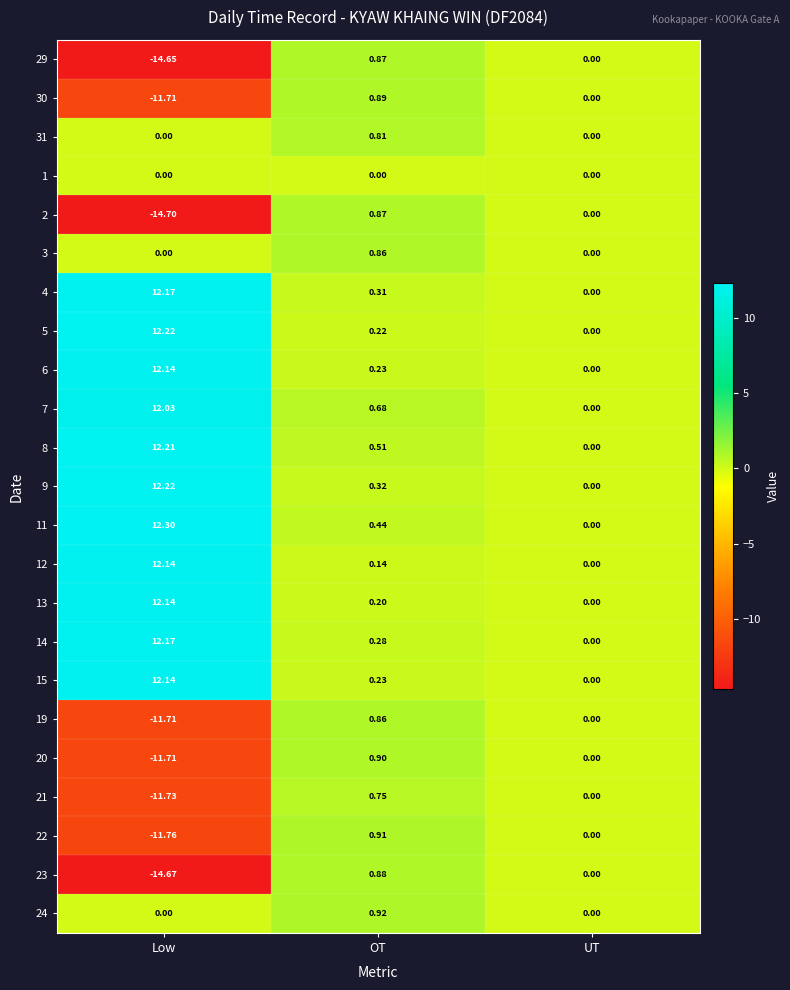

At which label does 30 first exceed 0?

OT